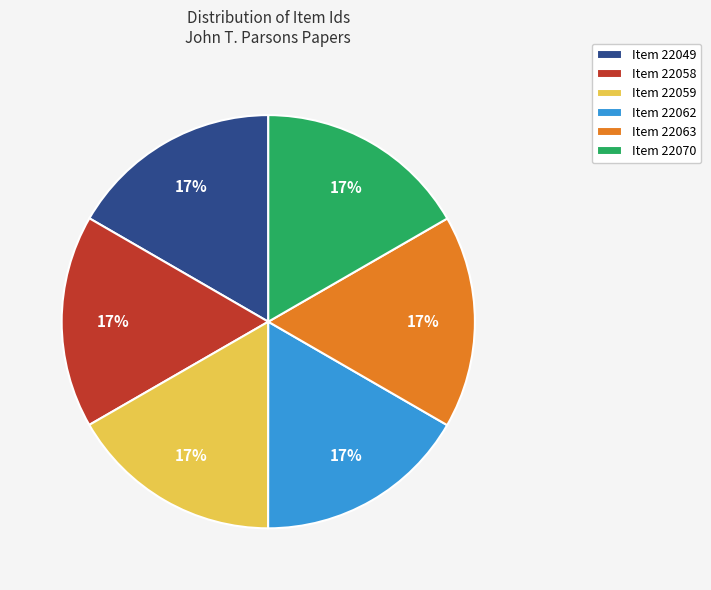

To the nearest percent, what is the average slice percentage?

17%